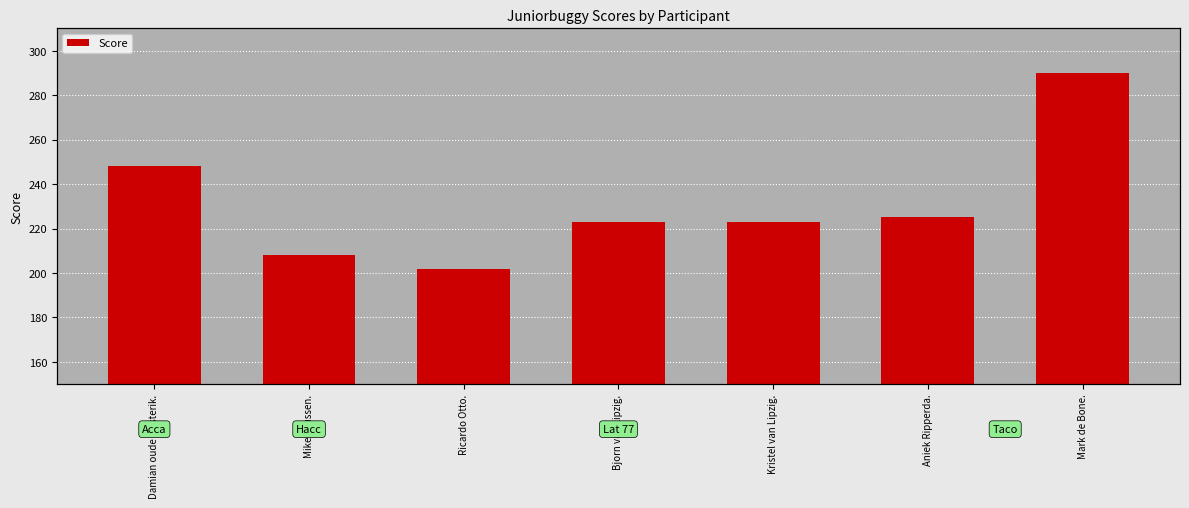

What is the average value?

231